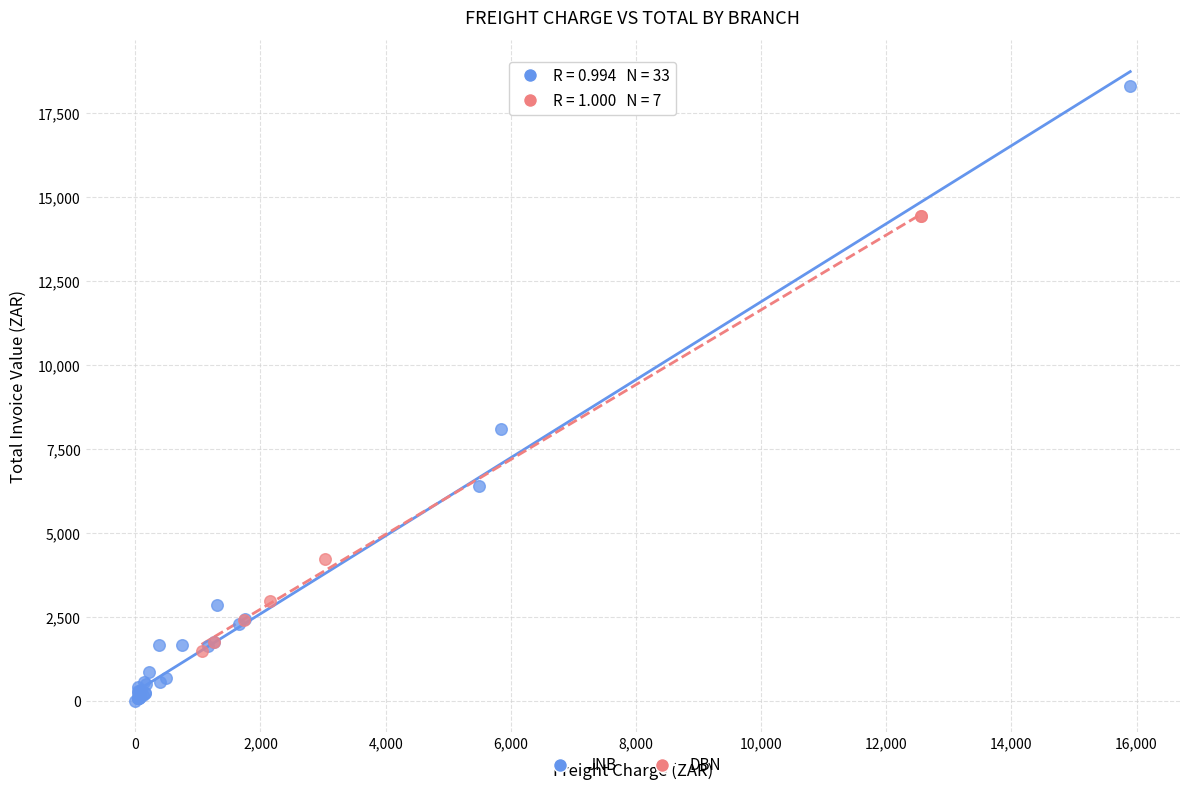

Which series contains the highest Y value?

JNB